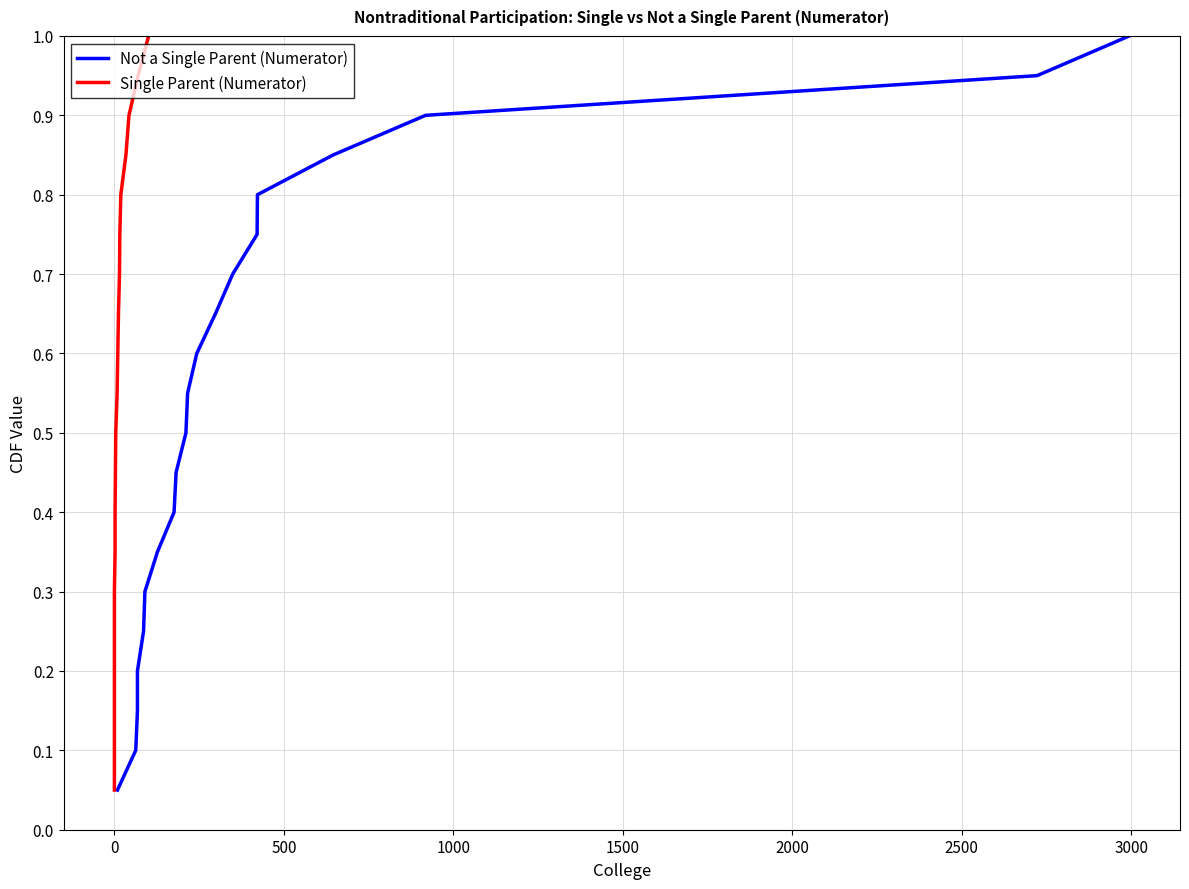

The Not a Single Parent (Numerator) series shows 0.1 at 2000. True or false?

False